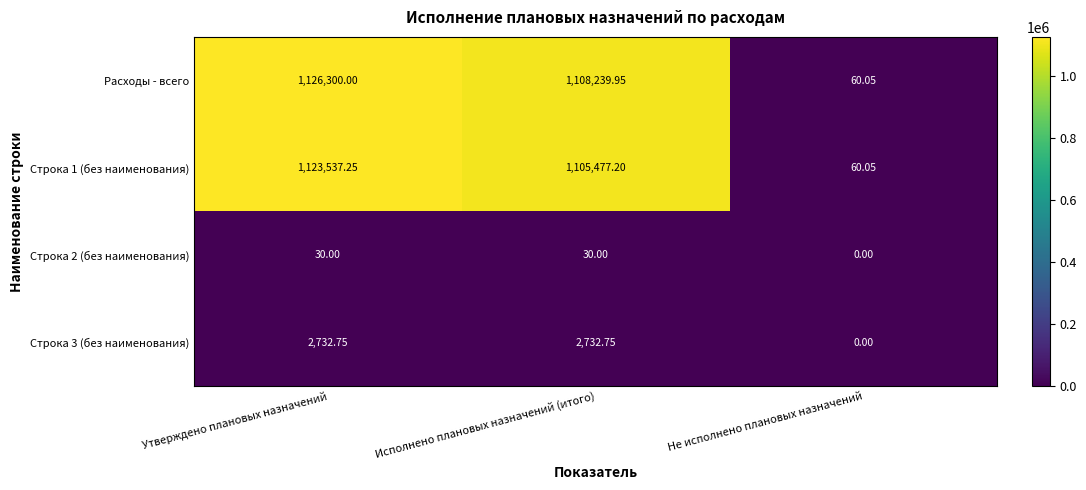

Which series has the largest total across all categories?

Расходы - всего